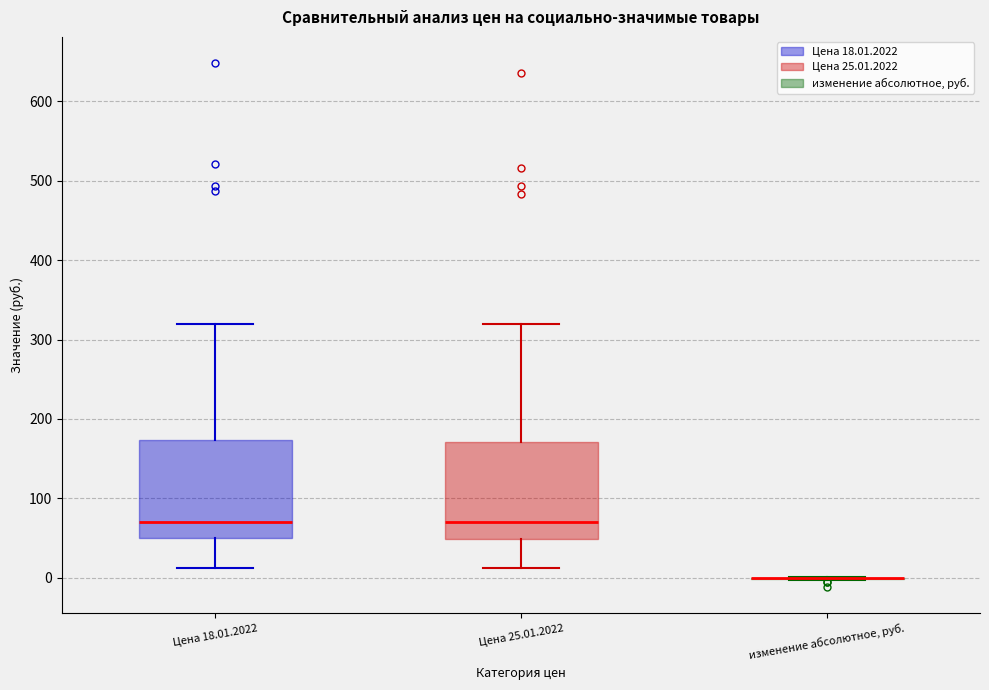

Reading left to right, transcribe this box plot: for each box, give where its median line is, the range the box spans, and where its two whiskers end, as read against the y-axis. The values are not printed on the chart, so give them approximately, as read against the axis.

Цена 18.01.2022: median 70, box 50 to 170, whiskers 10 to 320
Цена 25.01.2022: median 70, box 50 to 170, whiskers 10 to 320
изменение абсолютное, руб.: box collapsed to a line at 0, whiskers 0 to 0